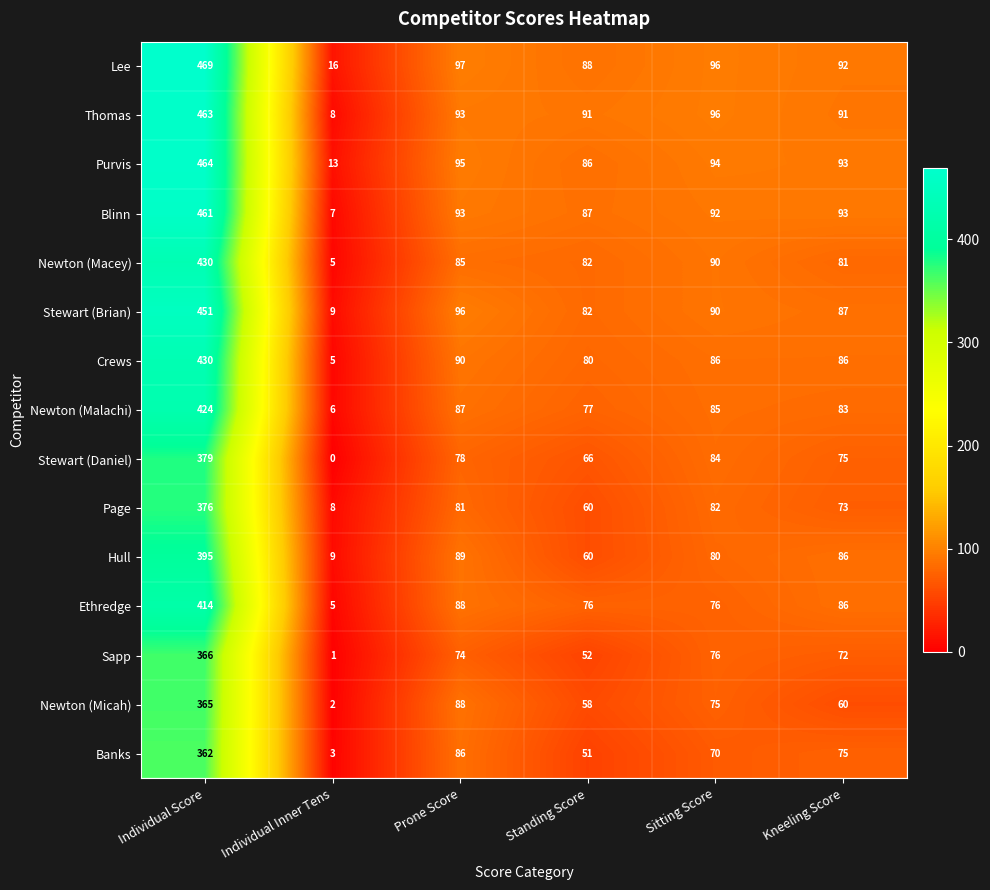

At how many categories does at least one series exceed 147?

1